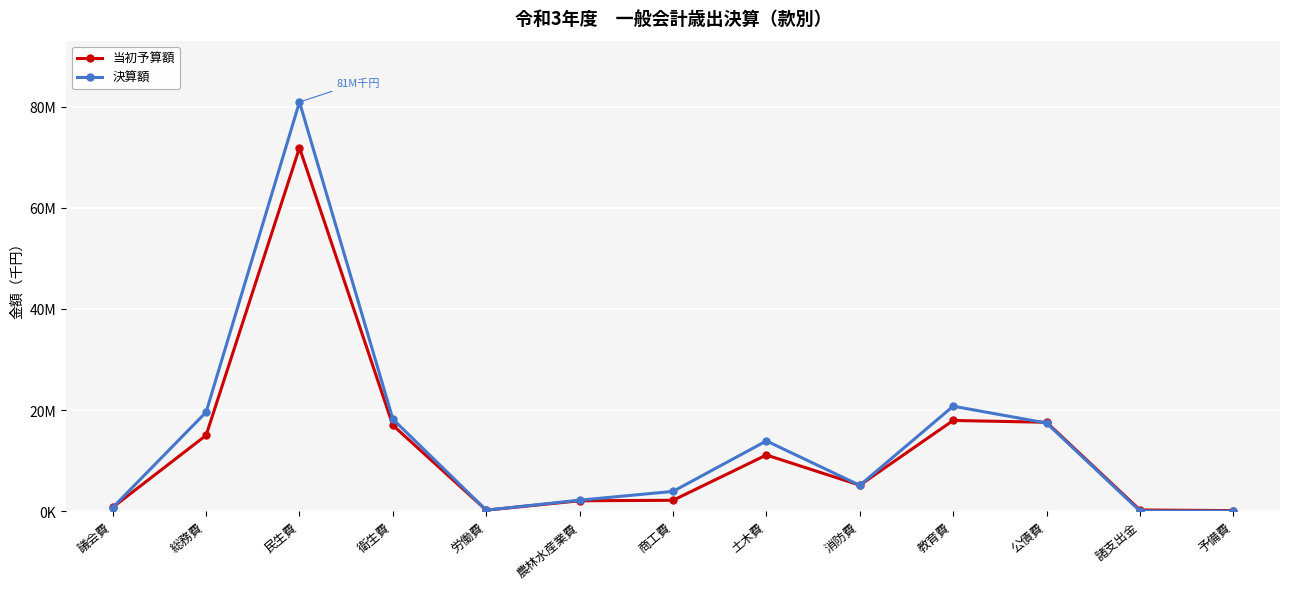

At 総務費, list the series in order from largest to smallest.

決算額, 当初予算額